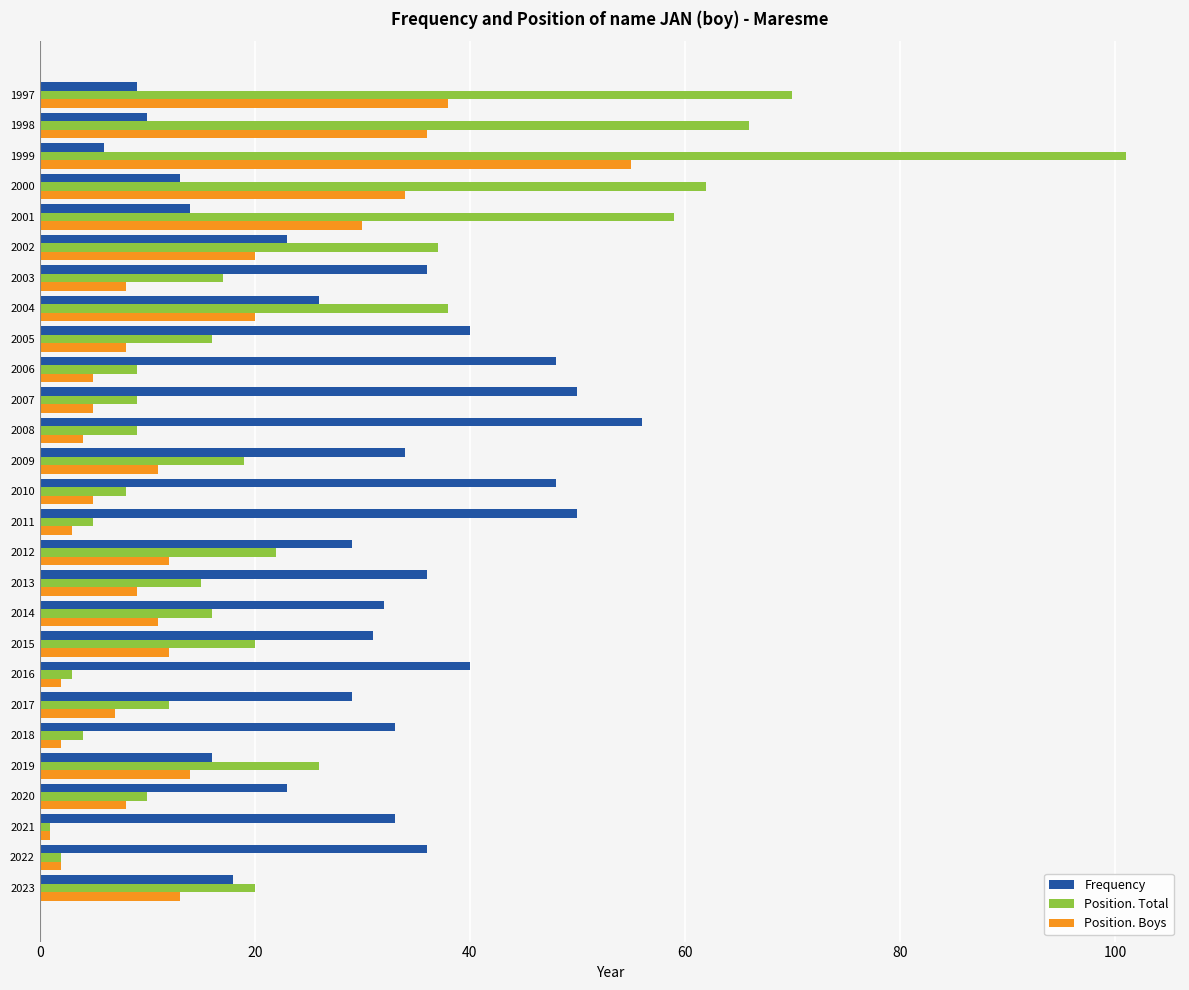

Rank the series by their average value, from highest to lowest.

Frequency, Position. Total, Position. Boys